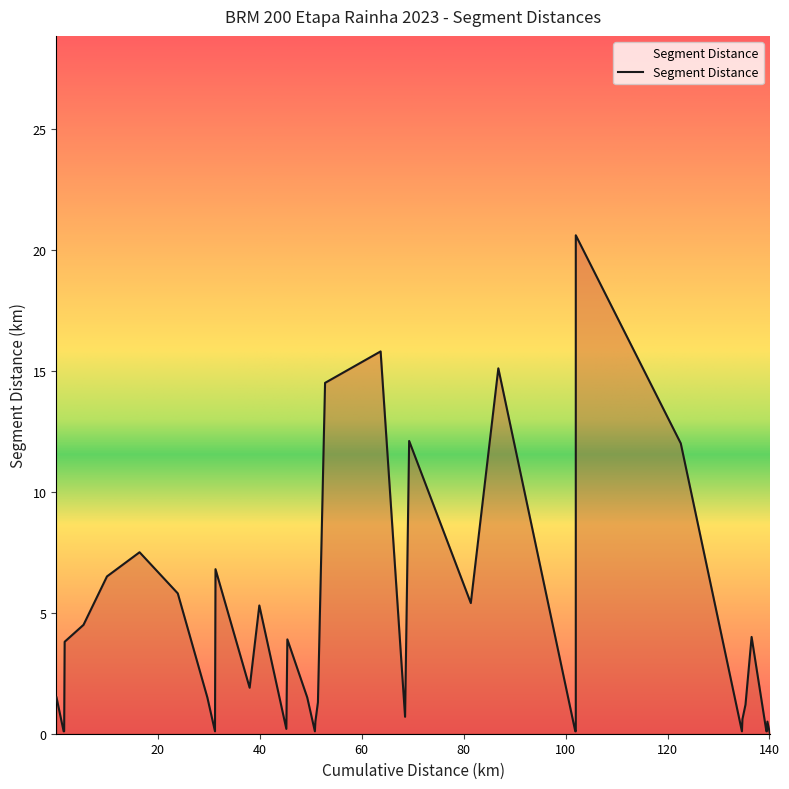

What is the difference between the maximum and minimum values?

20.6